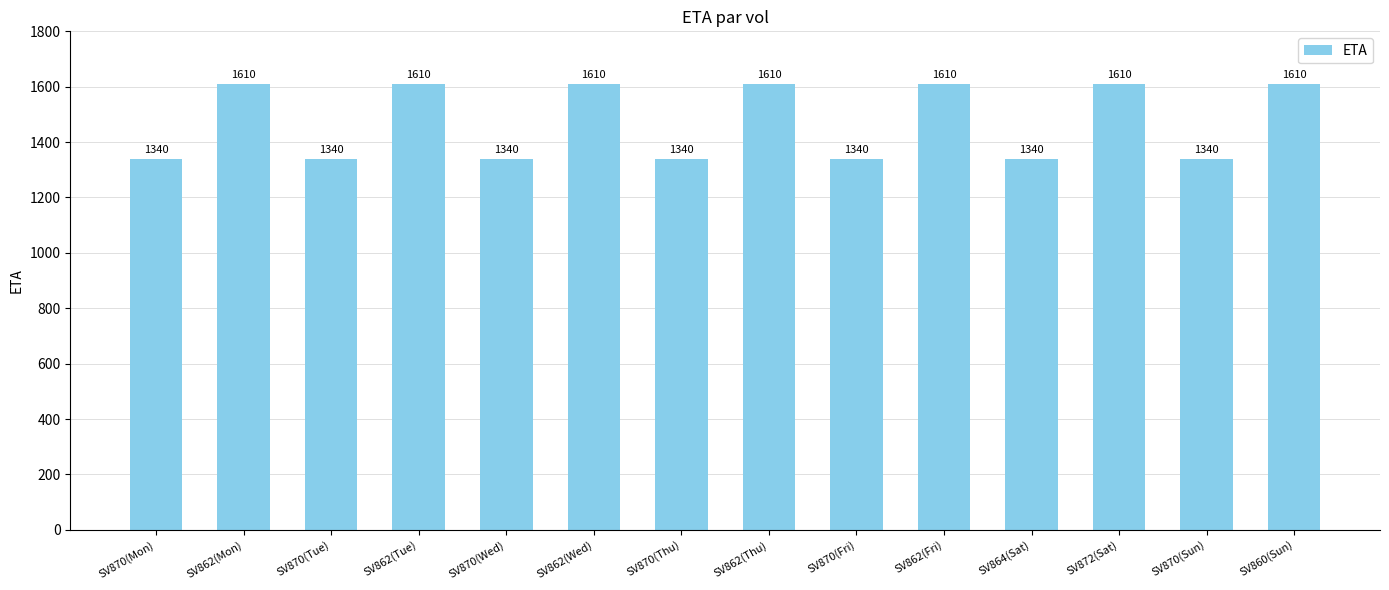

What is the sum of all values?

20650